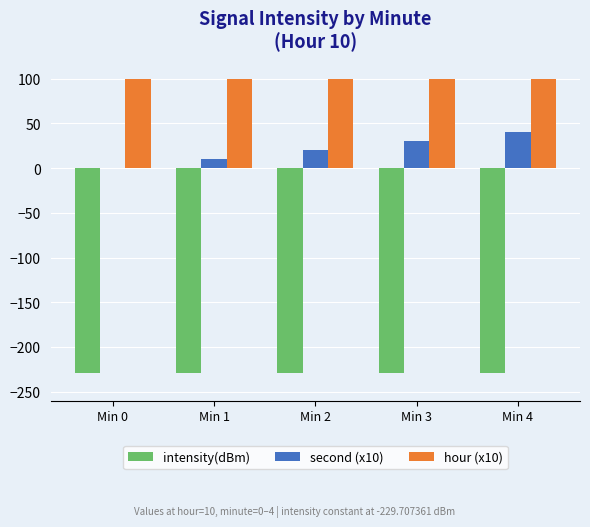

How many categories are shown in the chart?

5